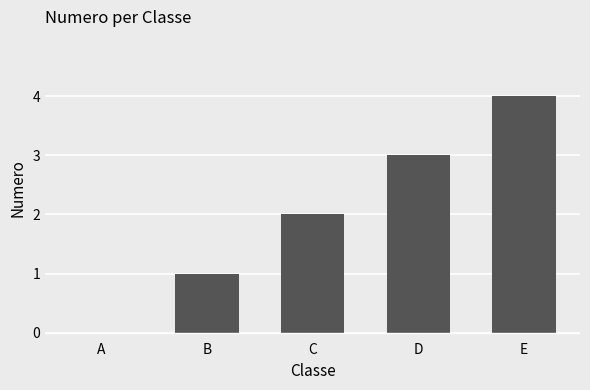

What is the sum of the values at A and E?

4